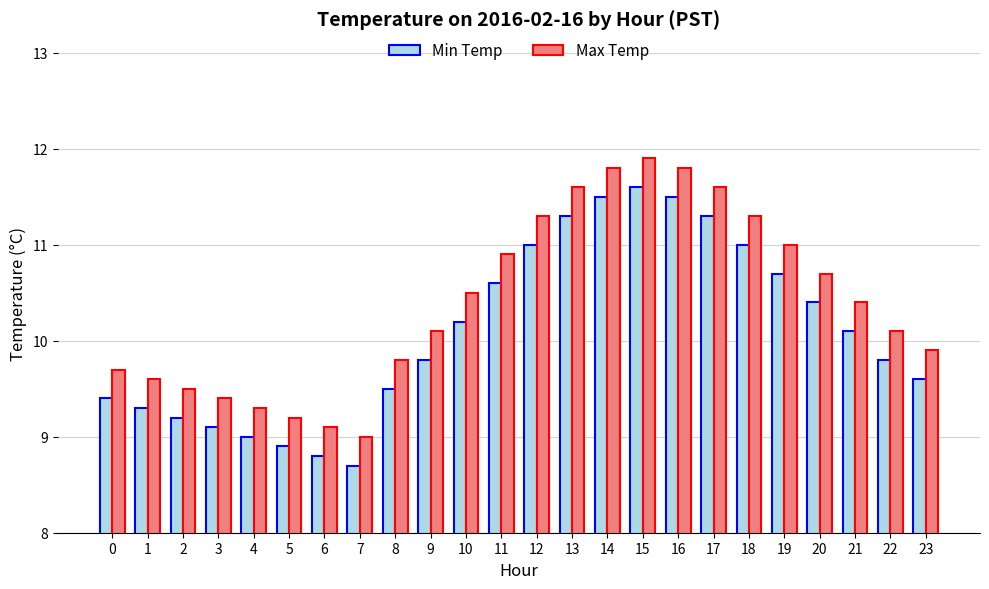

Reading right to left, transcribe all the data shown in this chart.

Min Temp: 9.6	9.8	10.1	10.4	10.7	11.0	11.3	11.5	11.6	11.5	11.3	11.0	10.6	10.2	9.8	9.5	8.7	8.8	8.9	9.0	9.1	9.2	9.3	9.4
Max Temp: 9.9	10.1	10.4	10.7	11.0	11.3	11.6	11.8	11.9	11.8	11.6	11.3	10.9	10.5	10.1	9.8	9.0	9.1	9.2	9.3	9.4	9.5	9.6	9.7